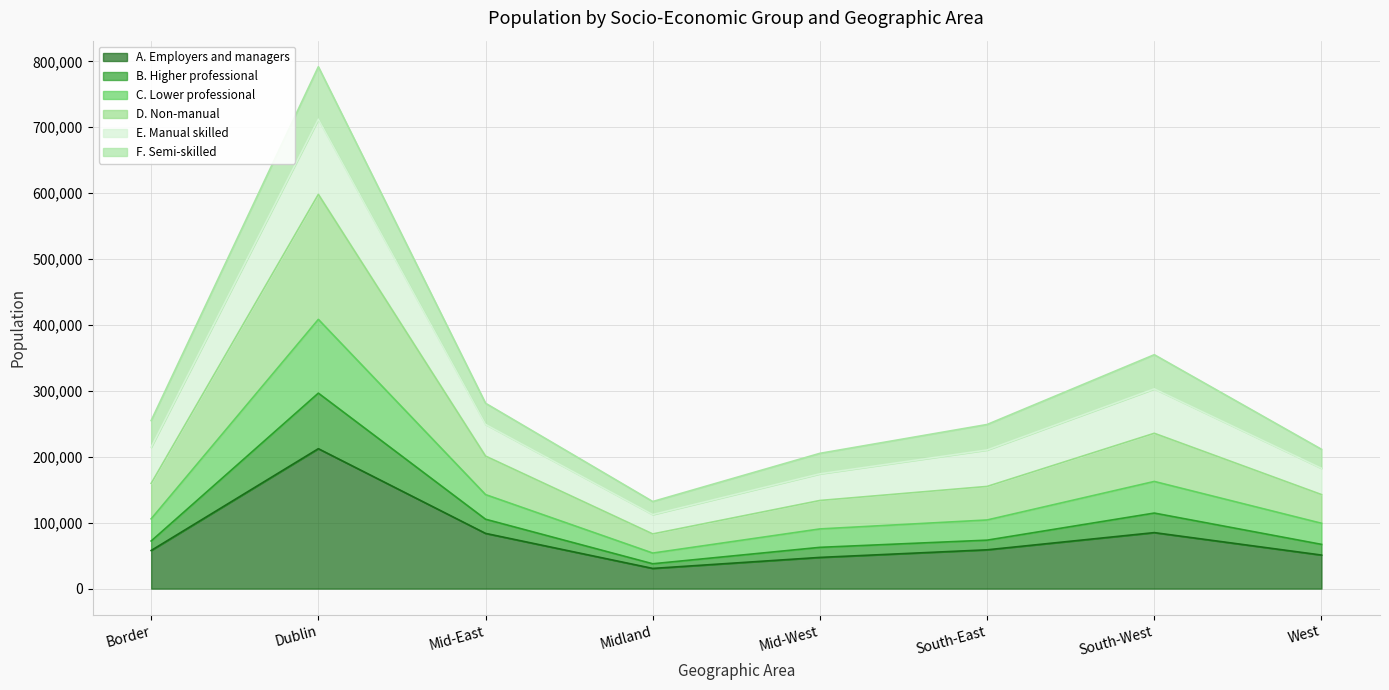

True or false: A. Employers and managers and C. Lower professional cross at least once.

False